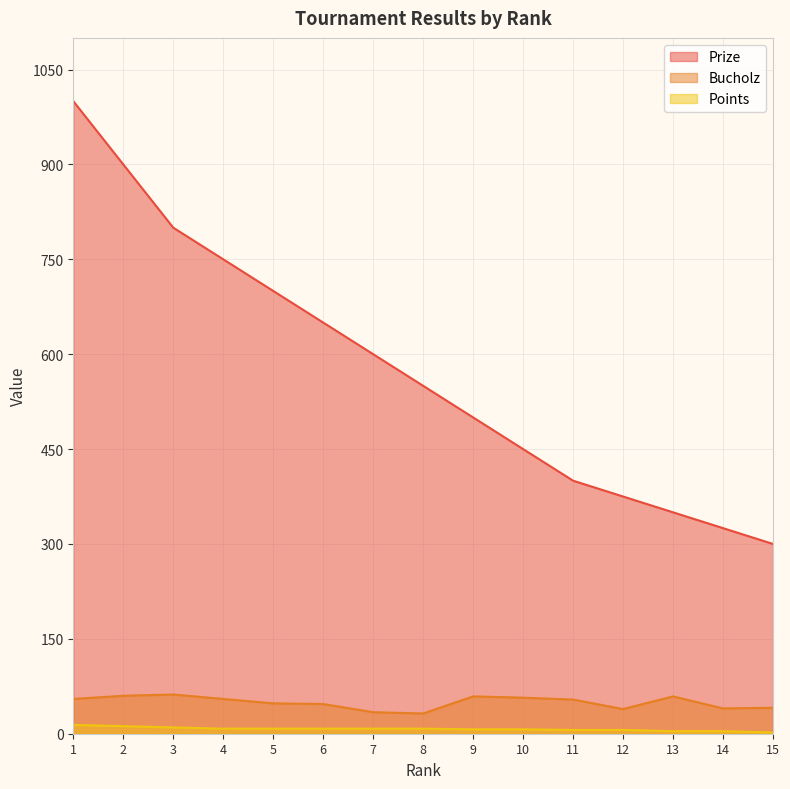

Reading left to right, extract all data points from this chart.

Prize: 1=1000	2=900	3=800	4=750	5=700	6=650	7=600	8=550	9=500	10=450	11=400	12=375	13=350	14=325	15=300
Bucholz: 1=55	2=60	3=62	4=55	5=48	6=47	7=34	8=32	9=59	10=57	11=54	12=39	13=59	14=40	15=41
Points: 1=14	2=12	3=10	4=8	5=8	6=8	7=8	8=8	9=7	10=7	11=6	12=6	13=4	14=4	15=2